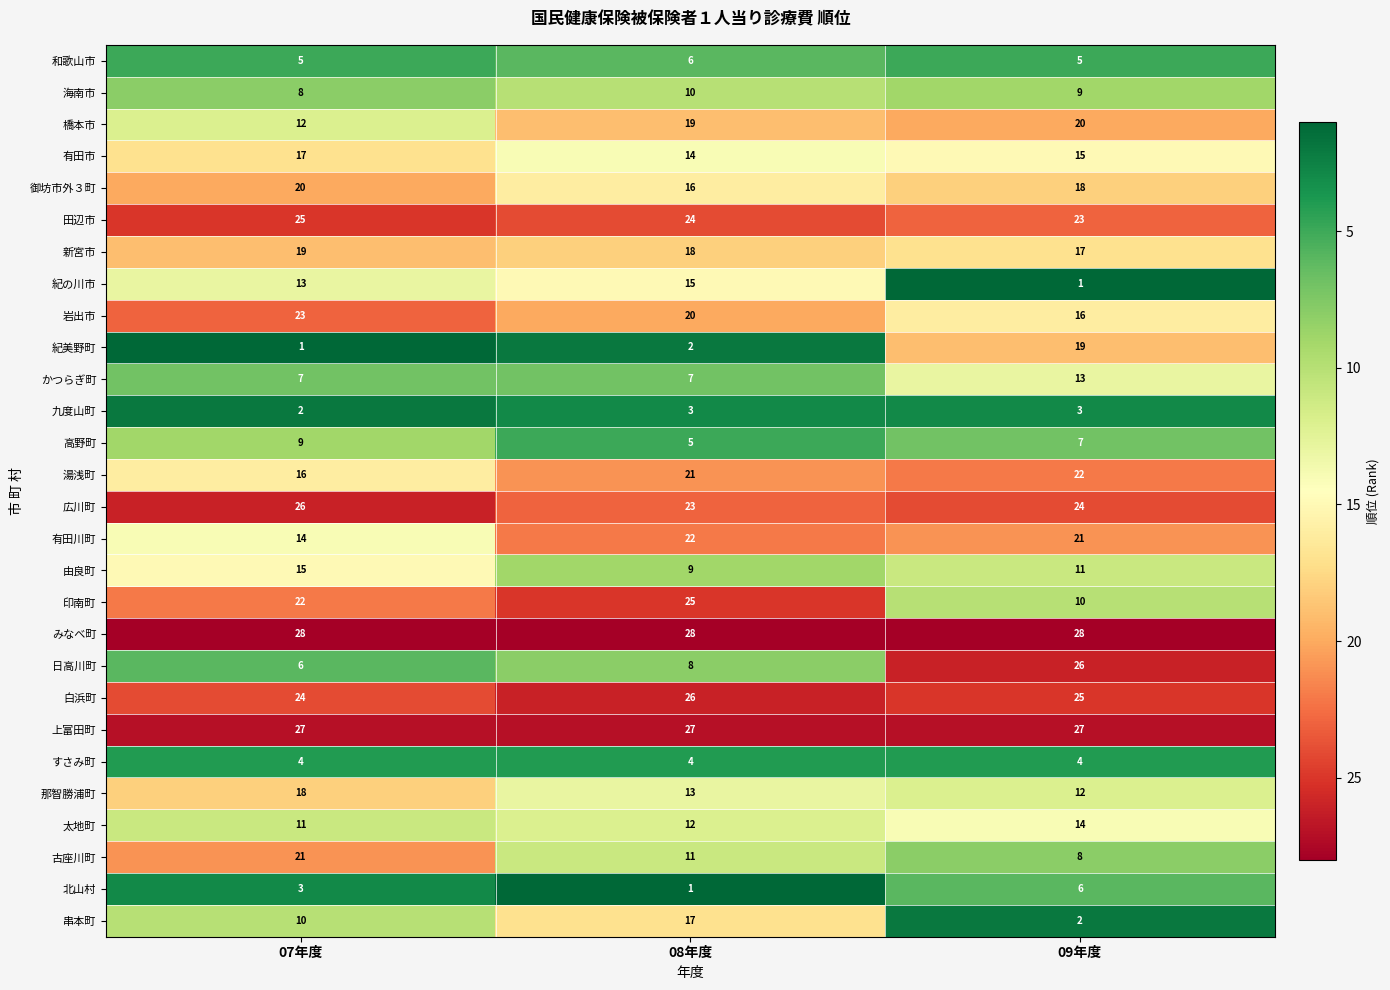

What is the highest value of the 御坊市外３町 series?

20